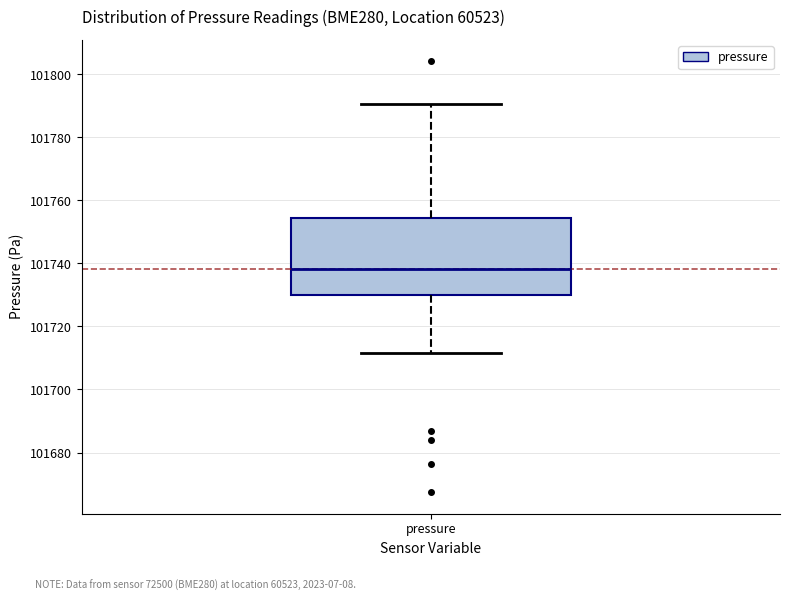

Where does the lower whisker of the box for pressure end on the y-axis? The values are not printed on the chart, so give them approximately, as read against the axis.

101712